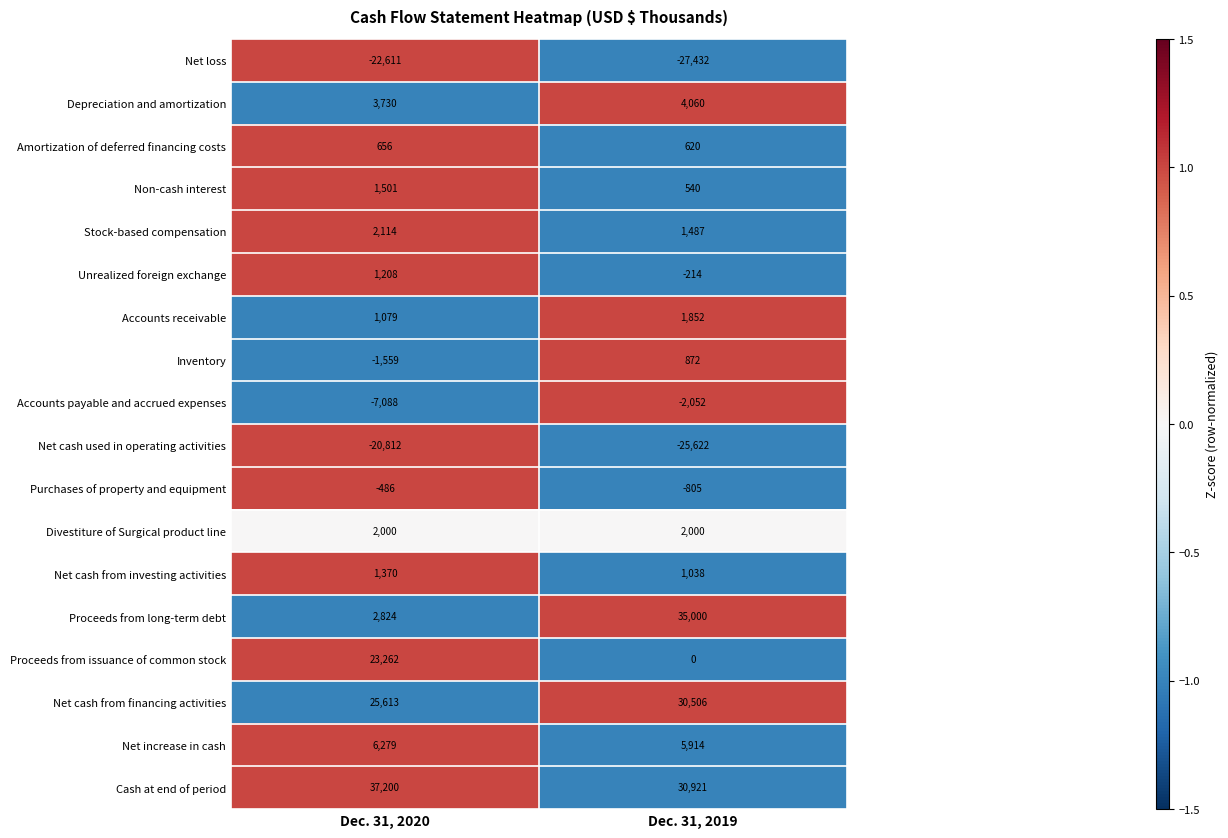

Which category has the lowest value across all series?

Dec. 31, 2019